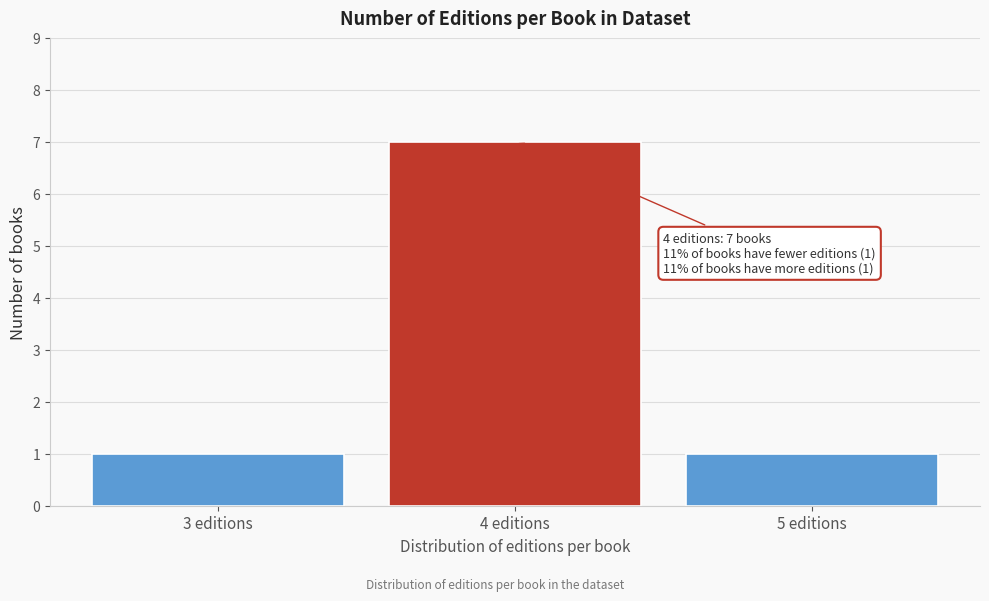

Reading left to right, what are all the values shown in this chart?

1	7	1